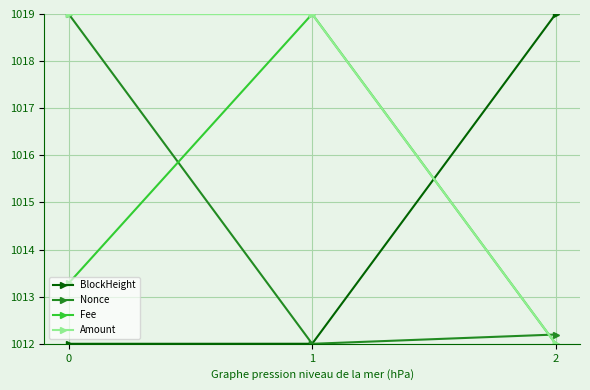

What is the difference between the BlockHeight values at 1 and 2?

7.0